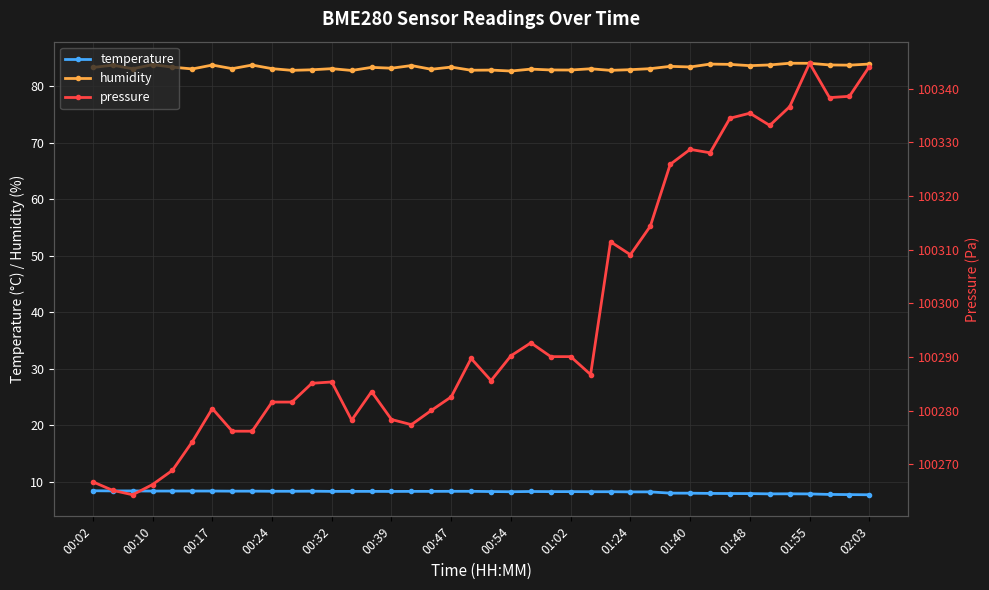

True or false: humidity has more than 1 points higher than both neighbors.

True